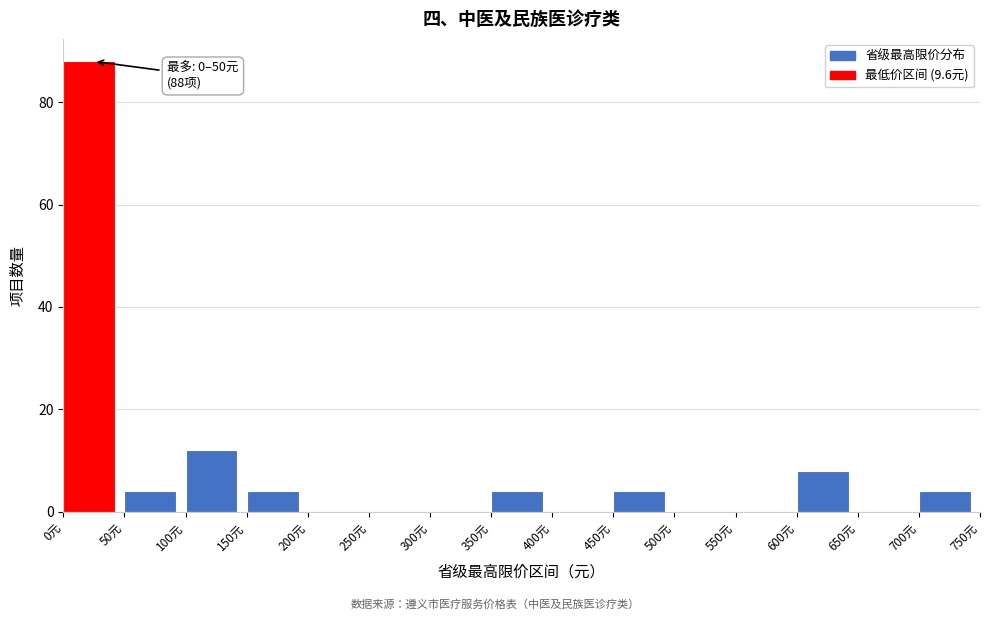

Over which range of the x-axis is the bar tallest?

0 to 50